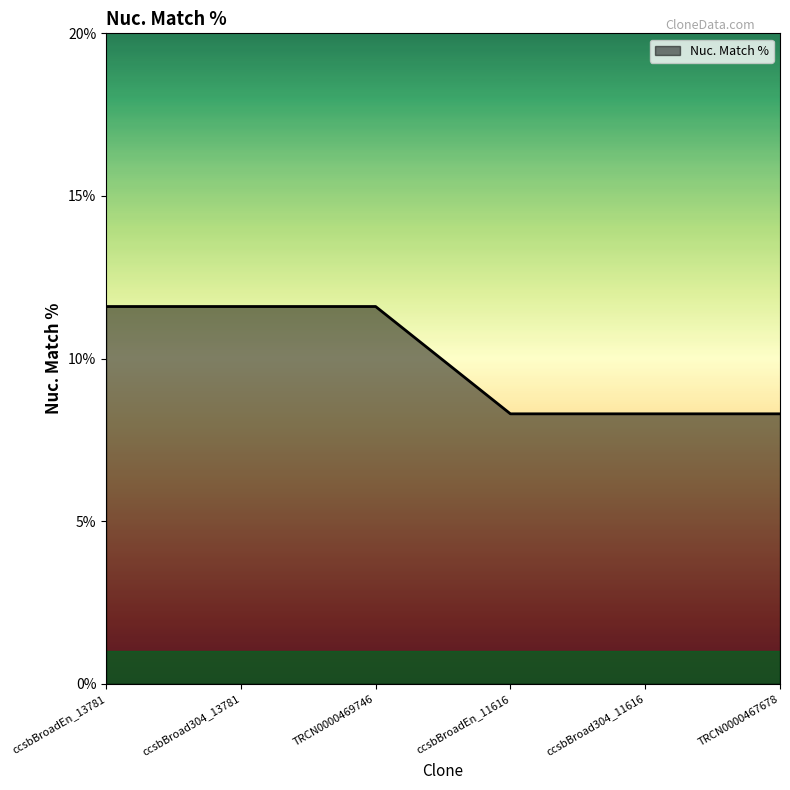

What is the ratio of the value at ccsbBroad304_11616 to the value at ccsbBroad304_13781?

0.7